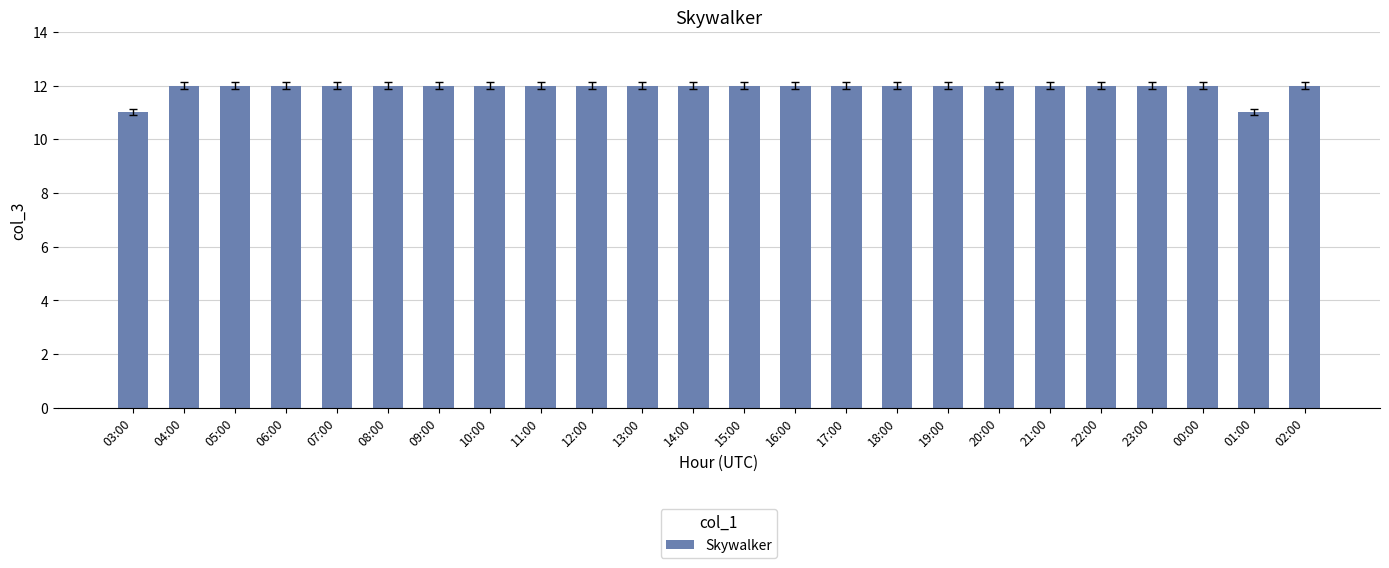

What is the greatest value displayed?

12